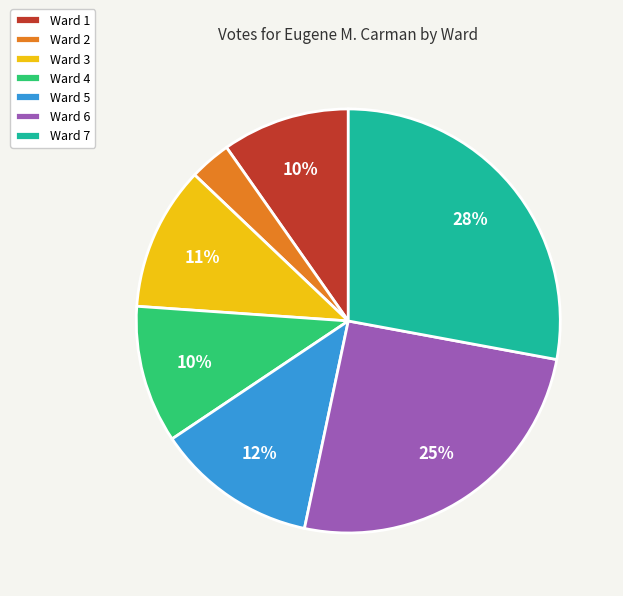

Does any single category account for the majority?

No